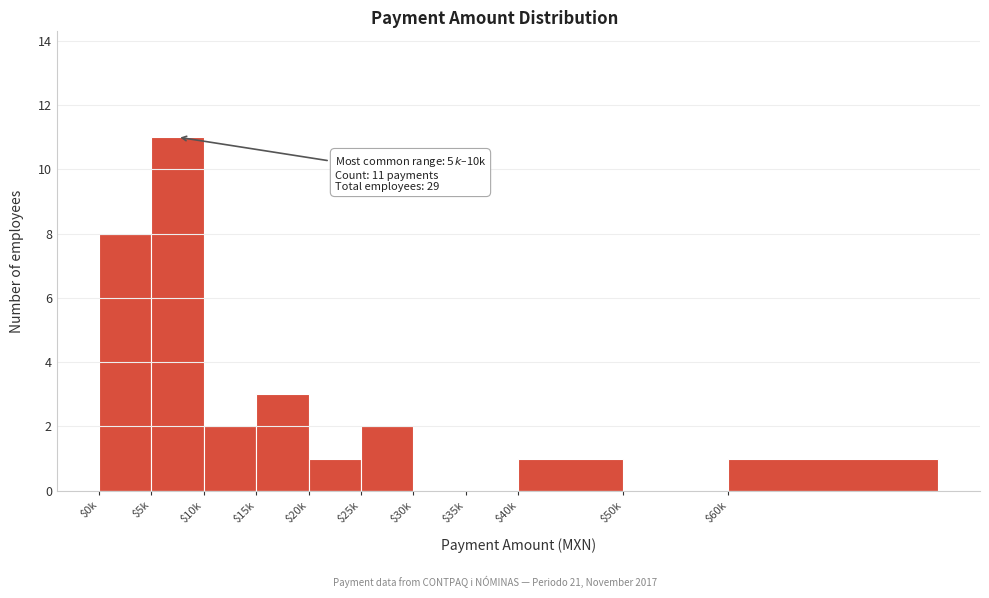

What is the maximum value shown in the chart?

11